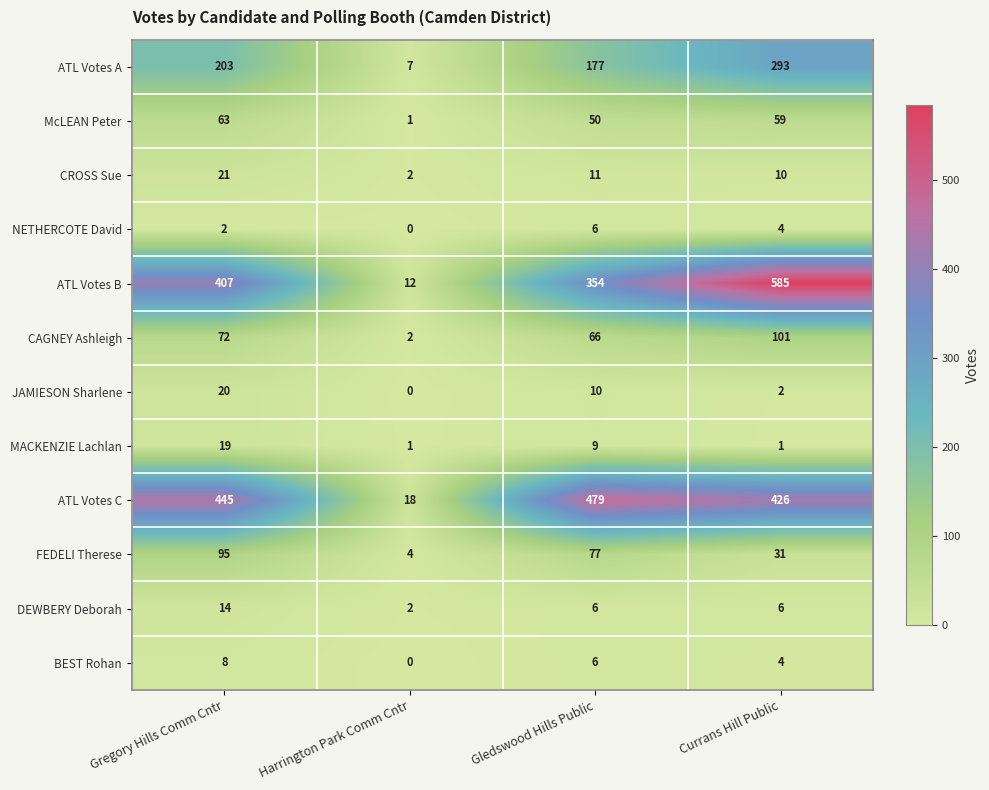

How many distinct data groups are displayed?

12